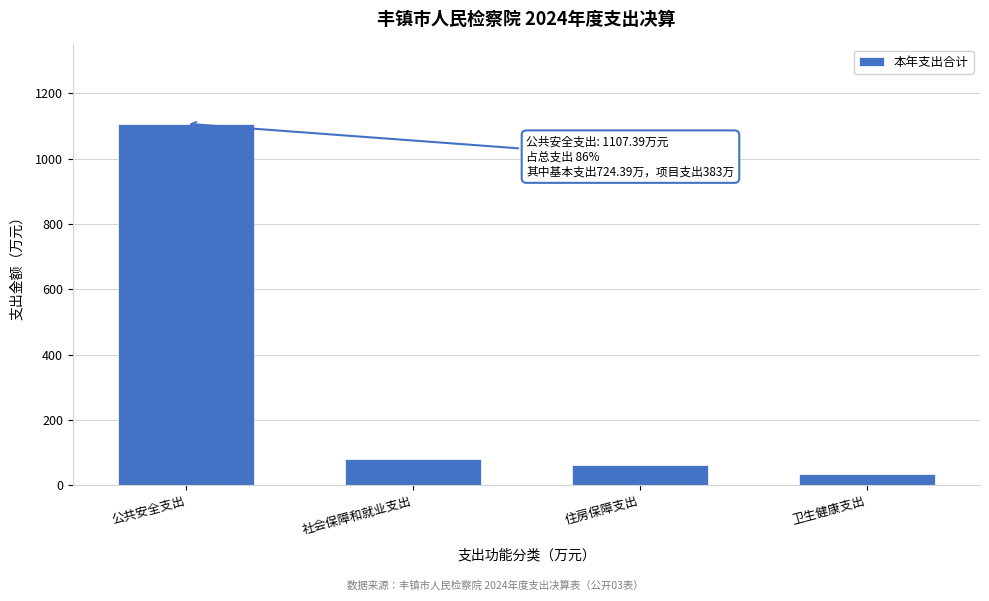

Reading right to left, list all the values displayed in this chart.

36.6	62.6	80.2	1107.4